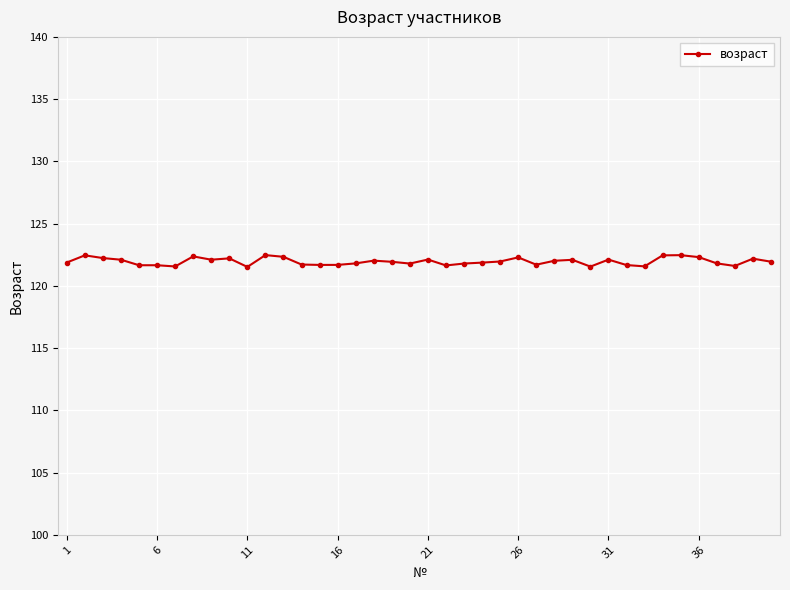

What is the difference between the maximum and minimum values?

0.9